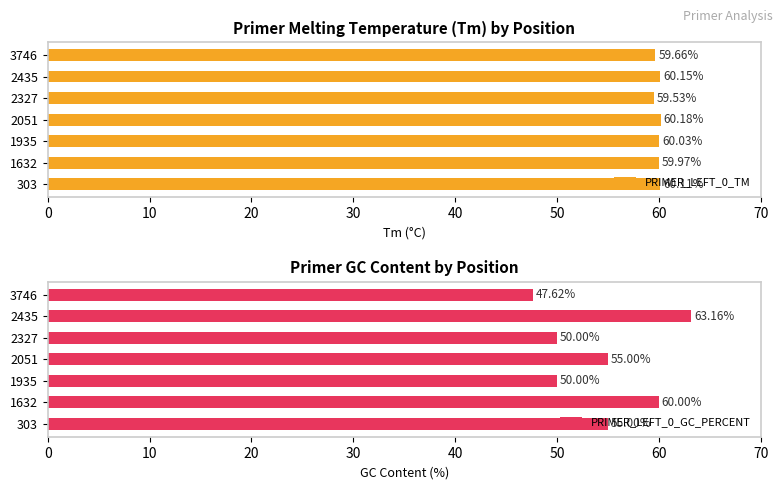

What is the difference between the second highest and minimum values in the PRIMER_LEFT_0_TM series?

0.6